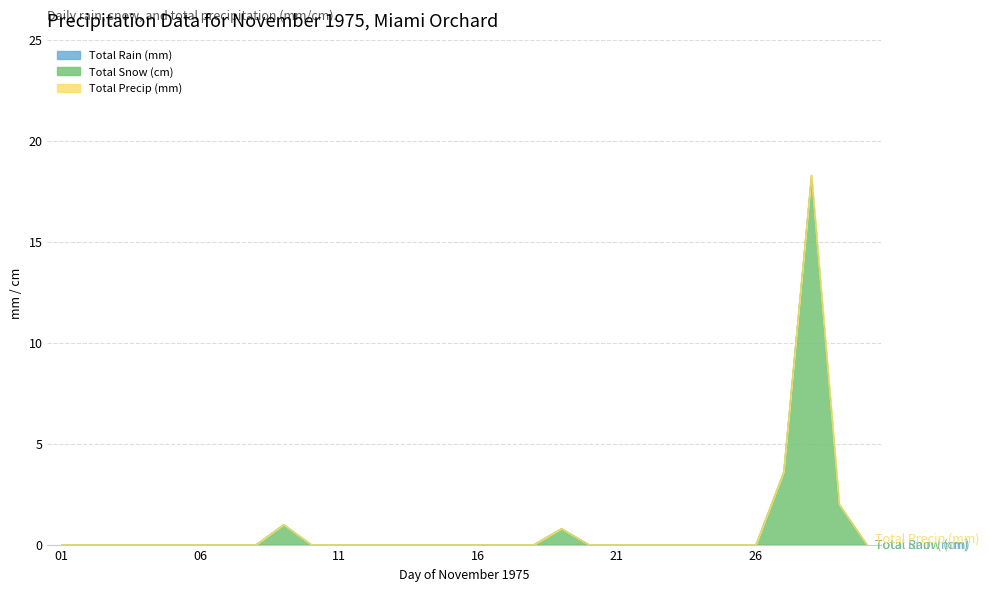

In Total Snow (cm), how many points are higher than both neighbors (excluding endpoints)?

3